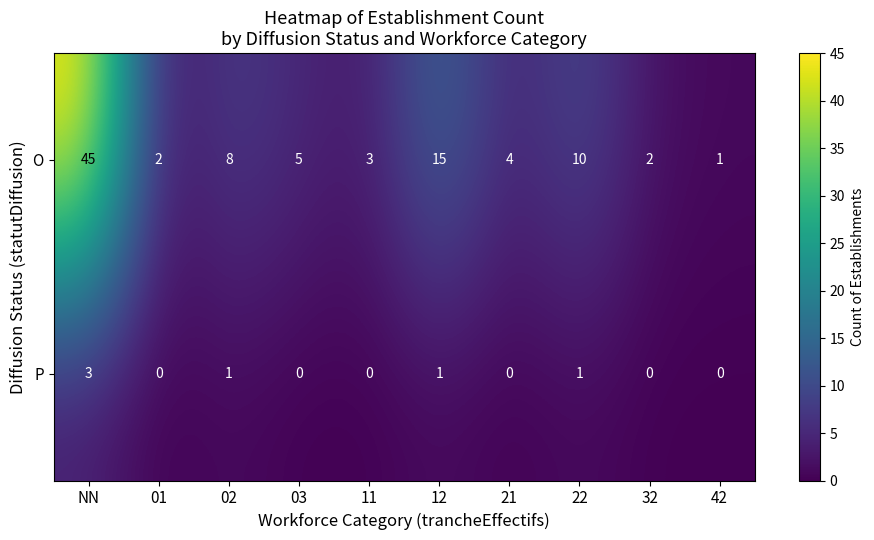

What is the maximum value shown in the chart?

45